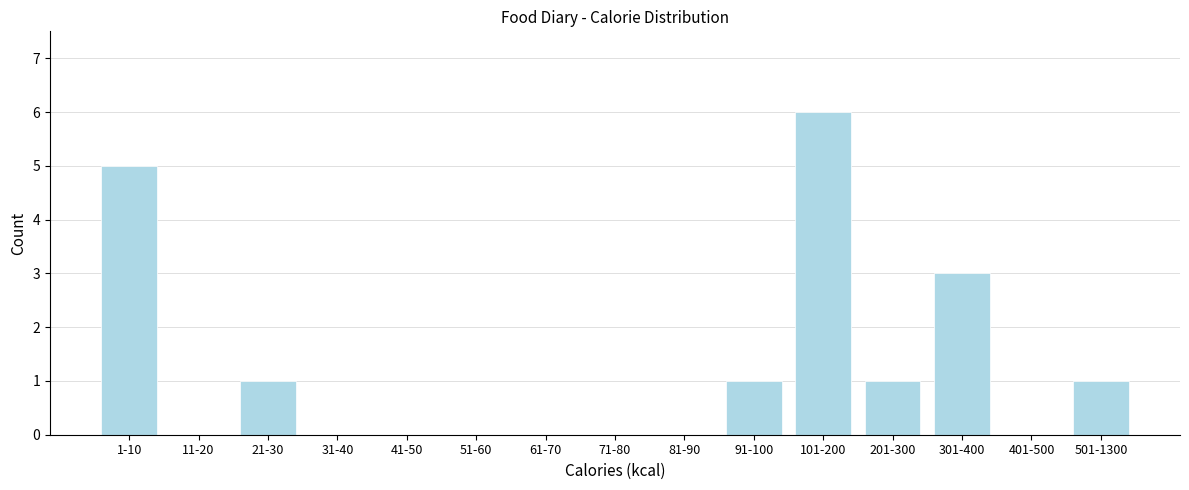

Reading left to right, list all the values displayed in this chart.

1-10=5	11-20=0	21-30=1	31-40=0	41-50=0	51-60=0	61-70=0	71-80=0	81-90=0	91-100=1	101-200=6	201-300=1	301-400=3	401-500=0	501-1300=1